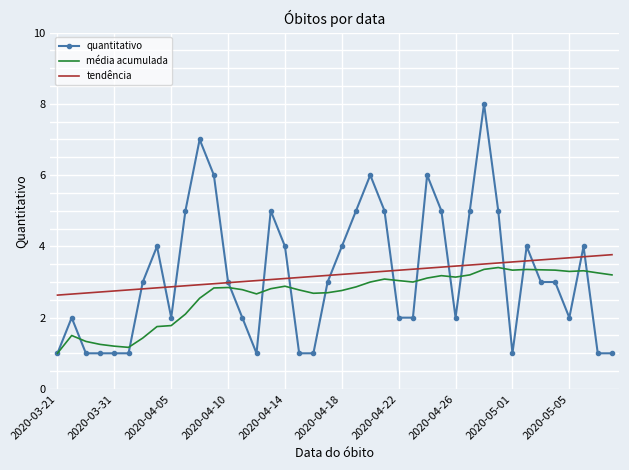

What is the minimum value shown in the chart?

1.0